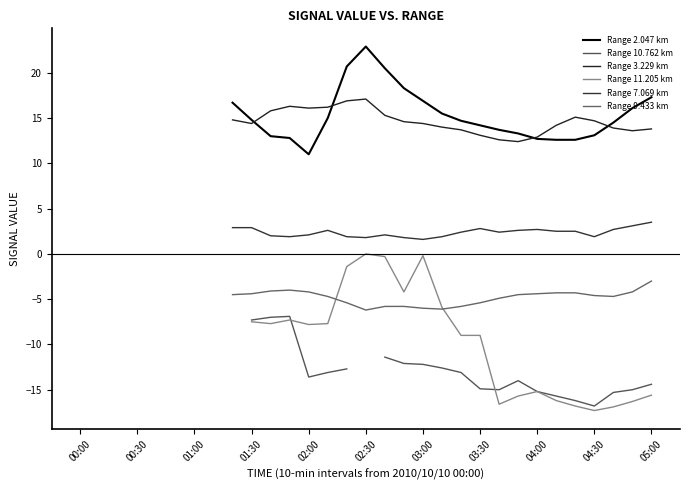

True or false: Range 9.433 km has more than 2 interior local peaks.

False